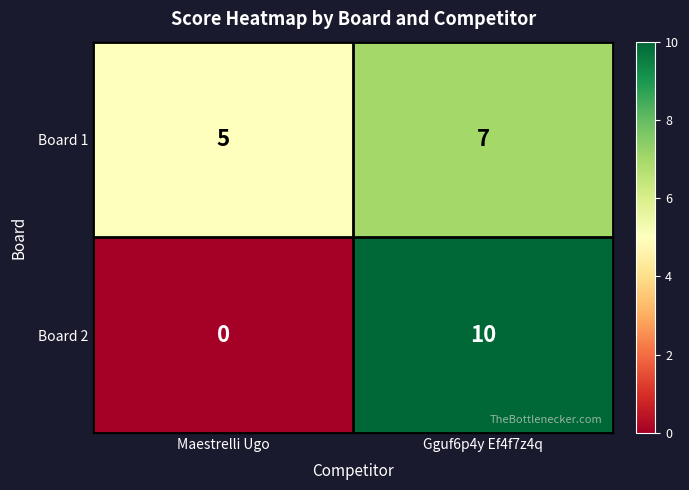

Which series has the widest spread of values?

Board 2